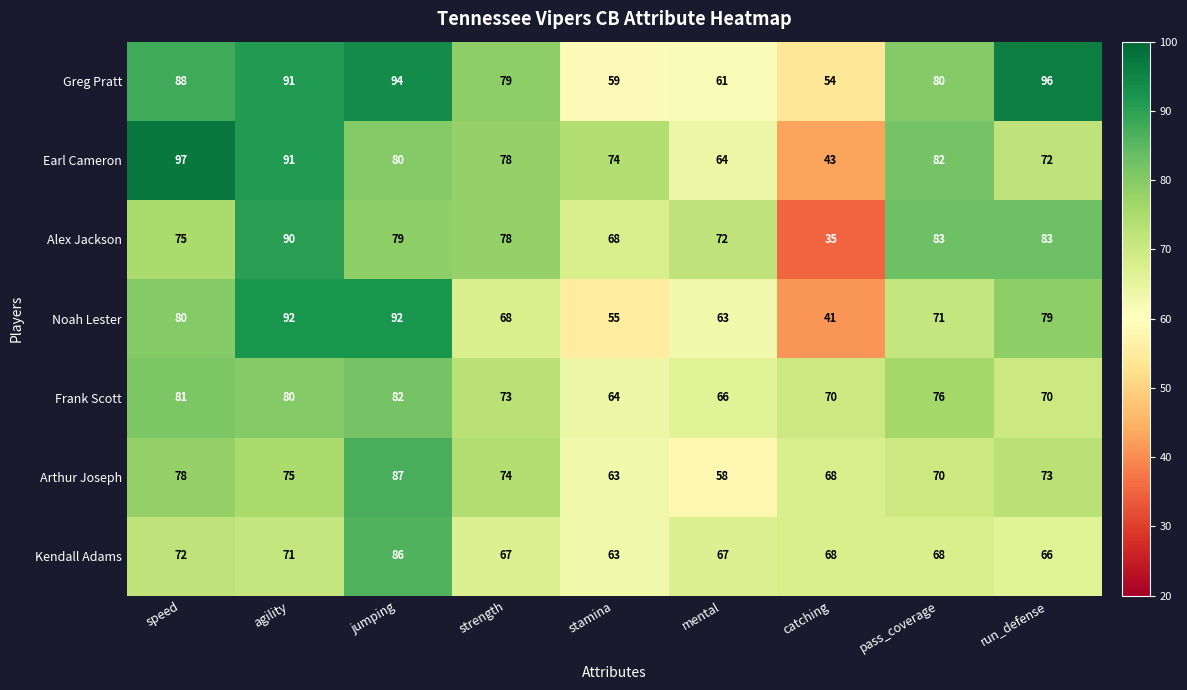

What is the total value across all series at strength?

517